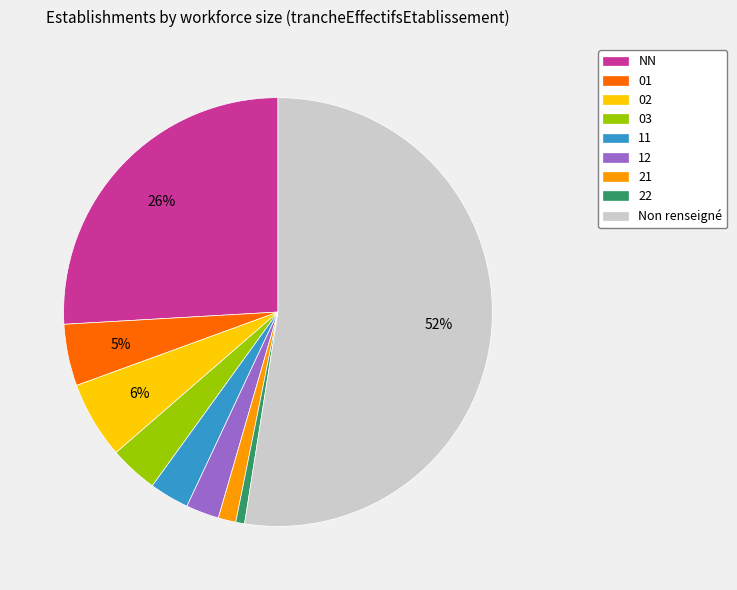

Count the number of slices in the pie.

9